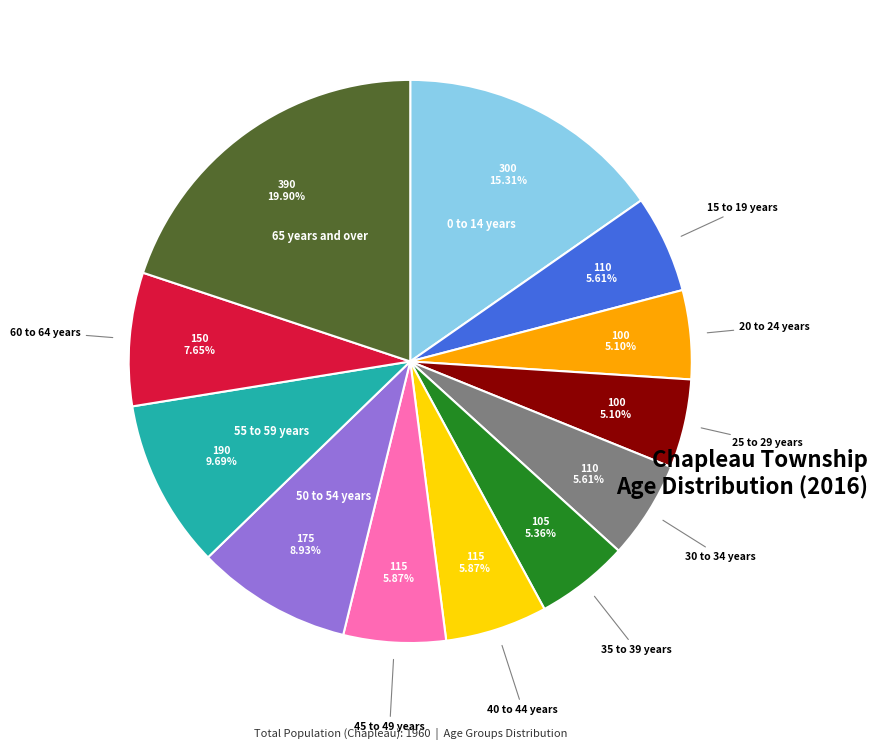

Is there any slice that represents more than half of the pie?

No